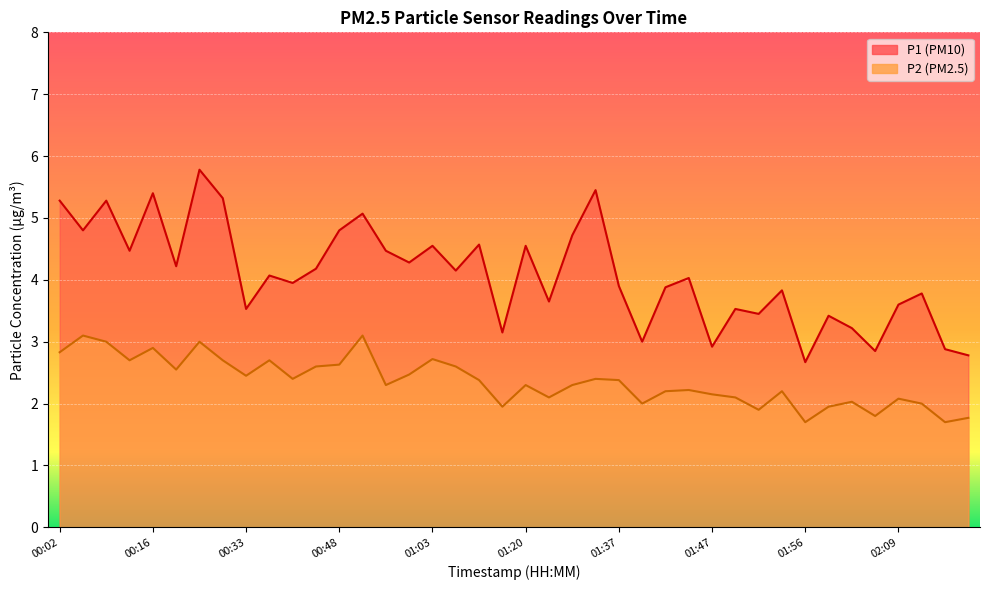

True or false: P2 and P1 intersect in this chart.

False